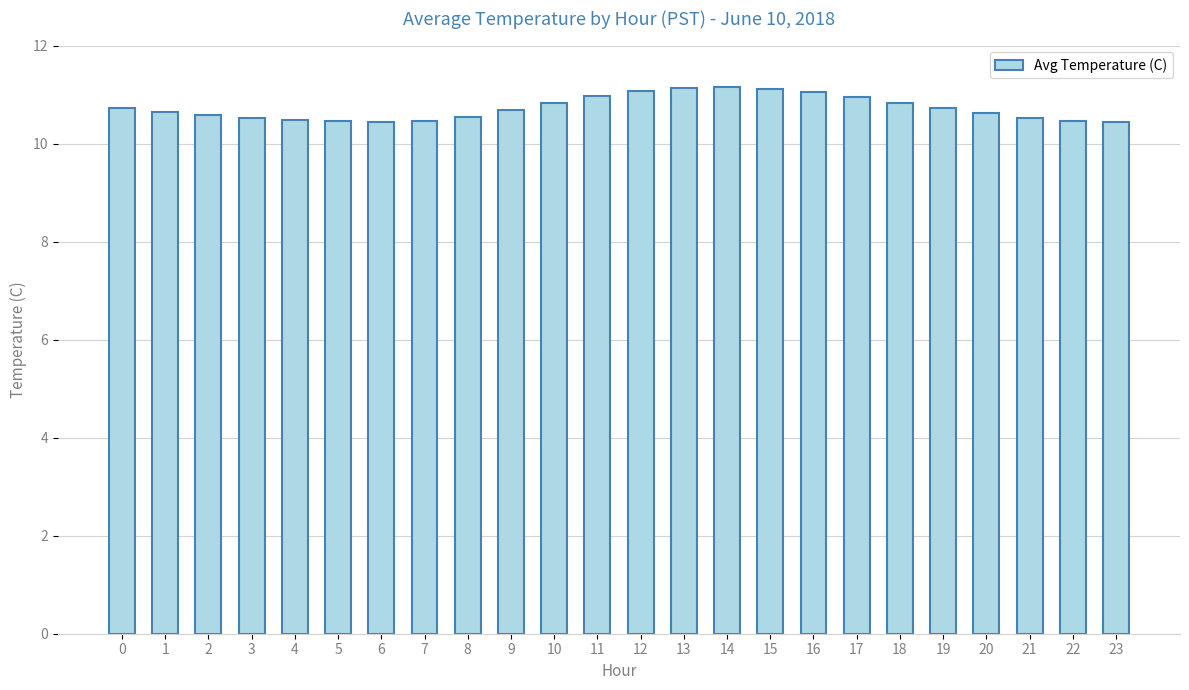

What is the smallest value displayed?

10.4